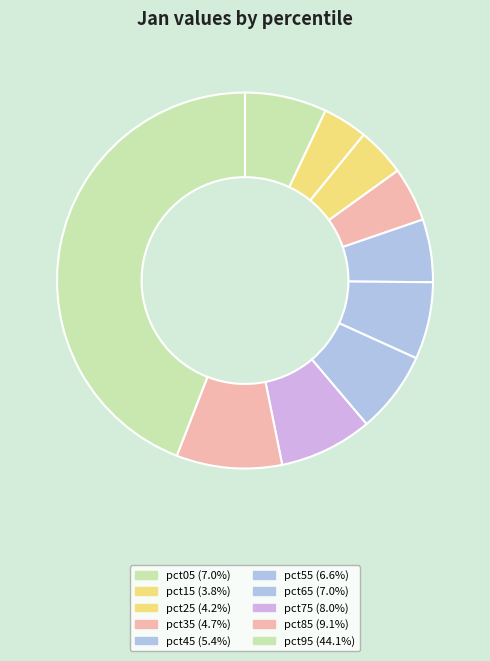

Is it true that pct45 is 5% of the pie?

True